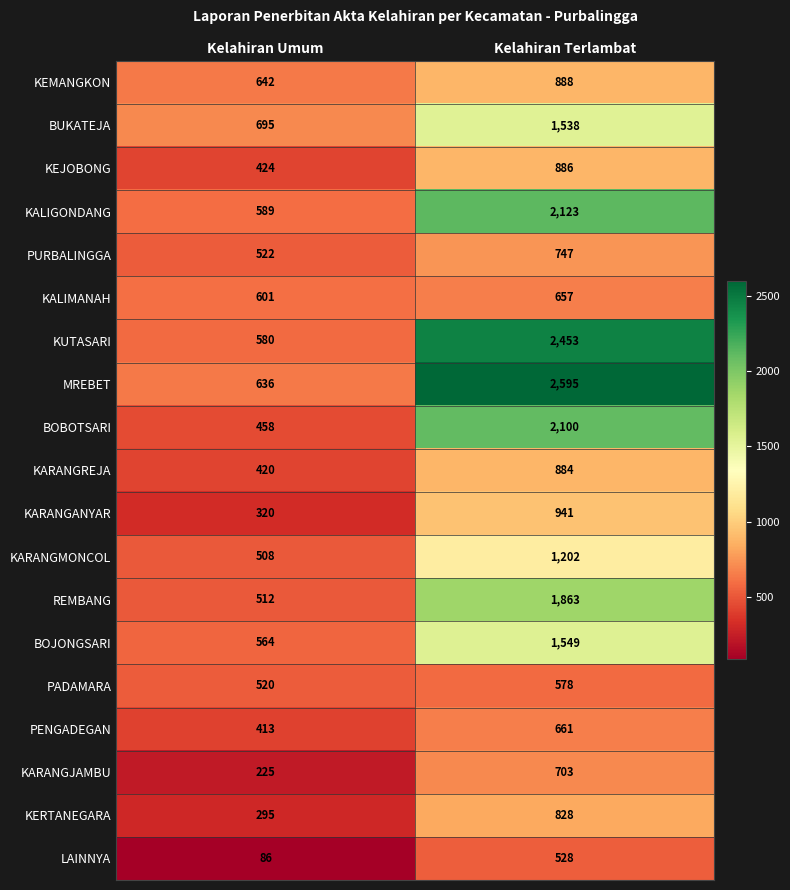

Between Kelahiran Umum and Kelahiran Terlambat, which series saw the biggest shift?

MREBET